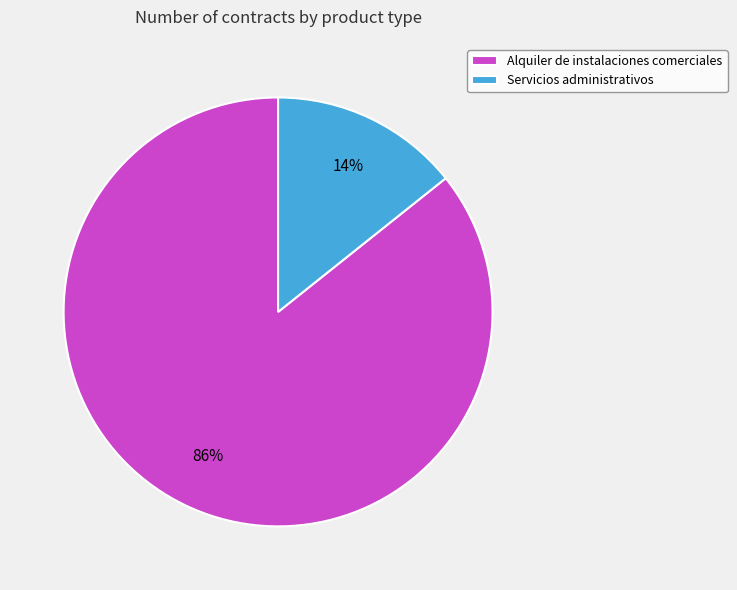

Combined, do Alquiler de instalaciones comerciales and Servicios administrativos account for over 50%?

Yes